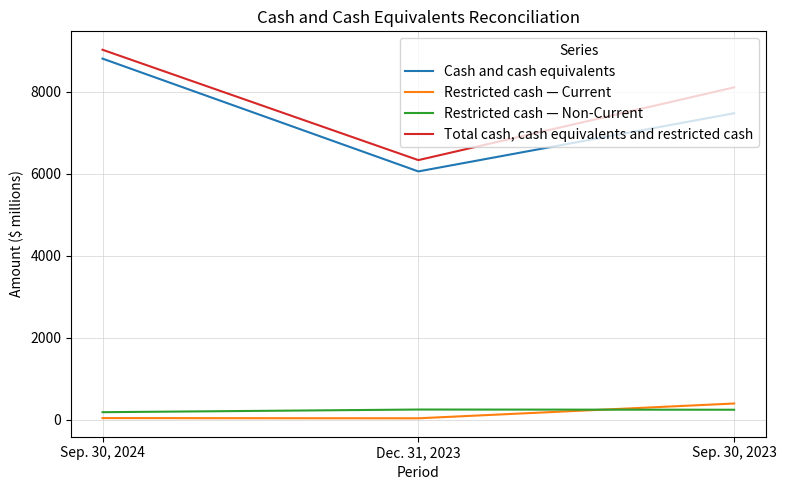

What is the average value of the Restricted cash — Current series?

153